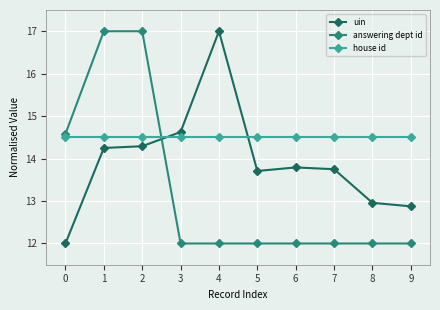

List the series in order of their overall mean, lowest first.

answering dept id, uin, house id